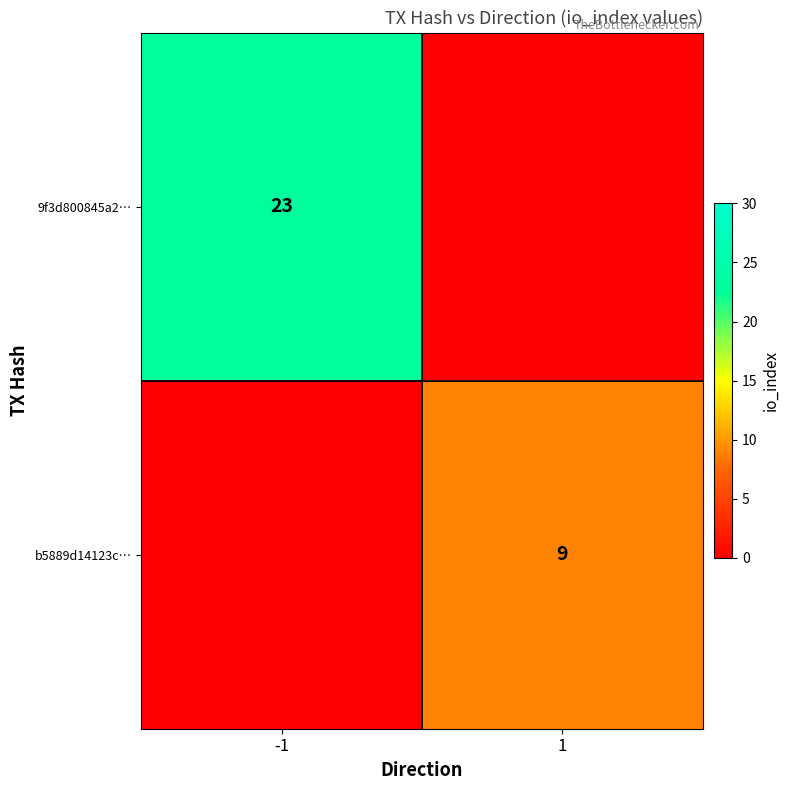

List the series in order of their overall mean, highest first.

9f3d800845a2…, b5889d14123c…